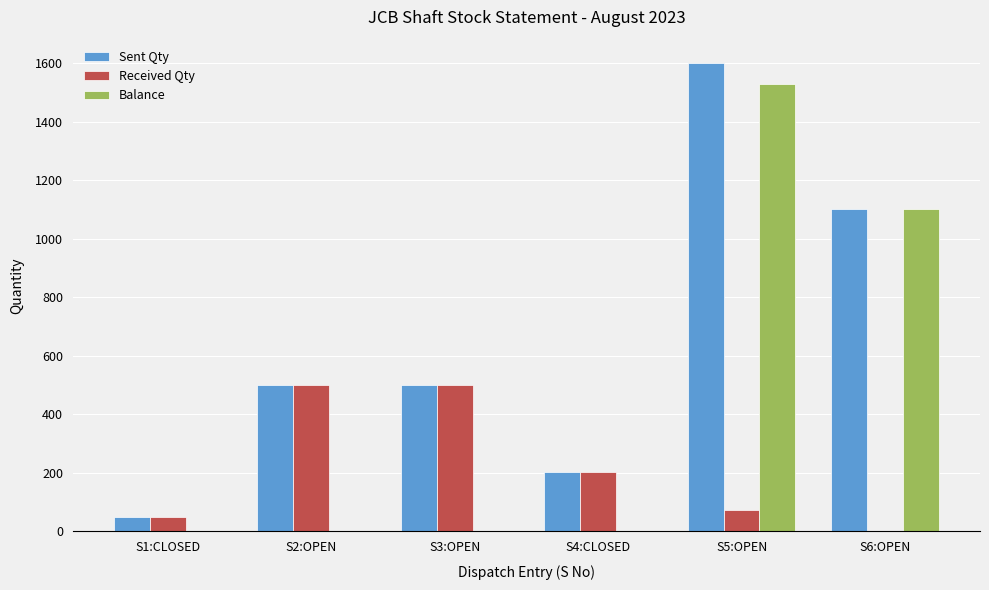

Is the value of Sent Qty at S6:OPEN greater than the value of Balance at S5:OPEN?

No